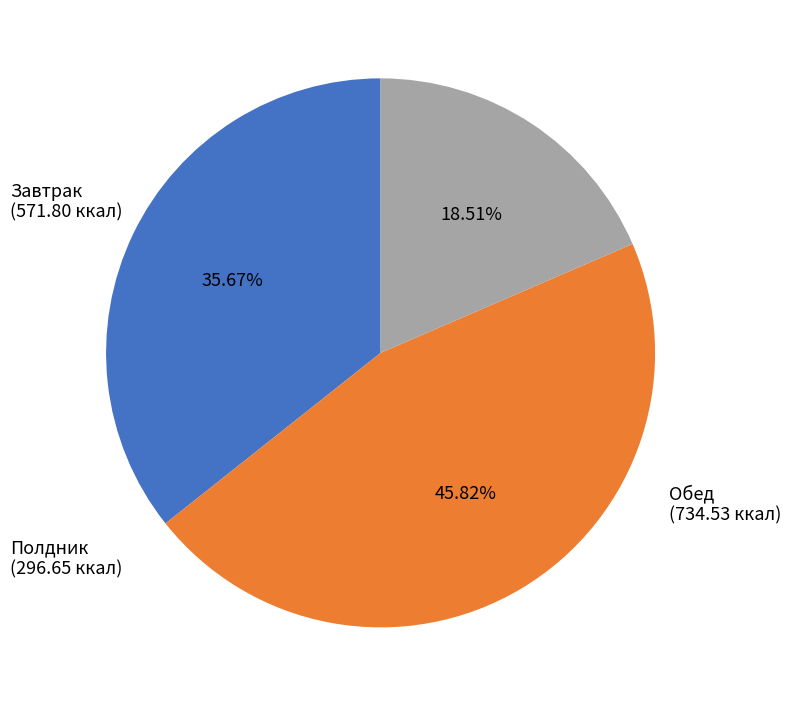

How many slices are in this pie chart?

3